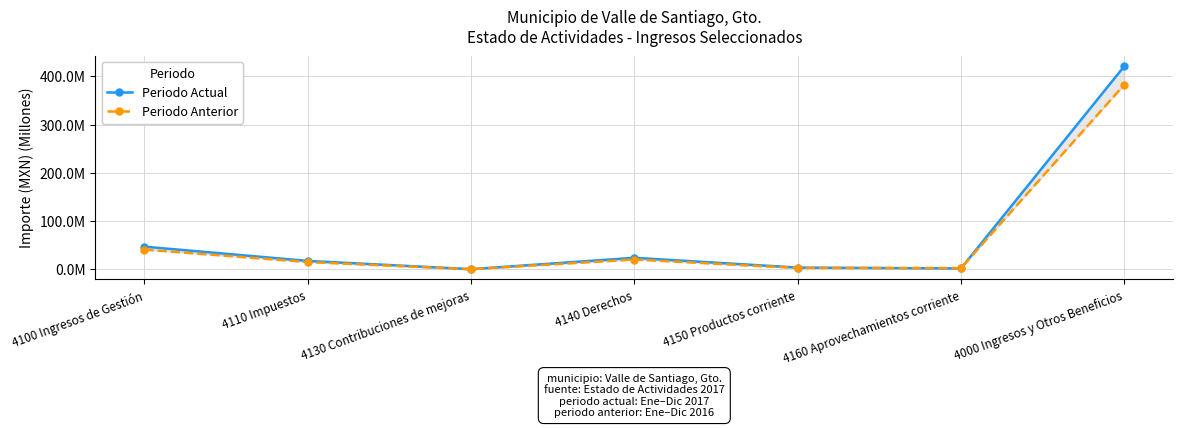

The value of Periodo Anterior at 4150 Productos corriente is 2.8. True or false?

True